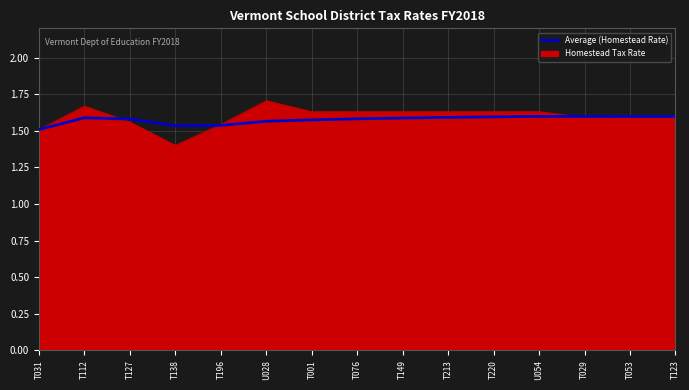

Which series has the widest spread of values?

Homestead Tax Rate